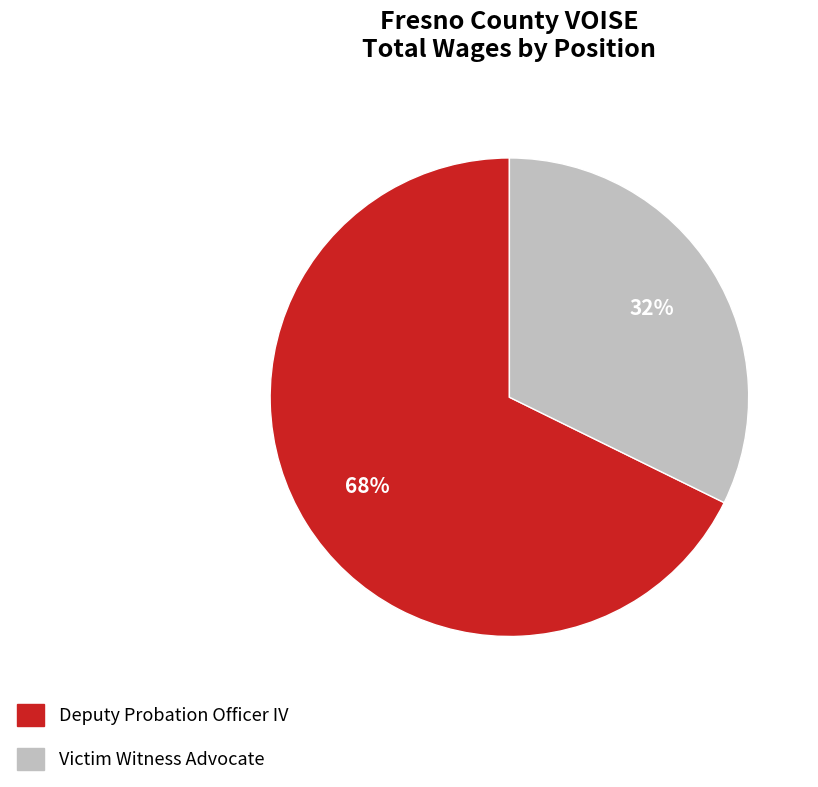

To the nearest percent, what portion does Deputy Probation Officer IV represent?

68%